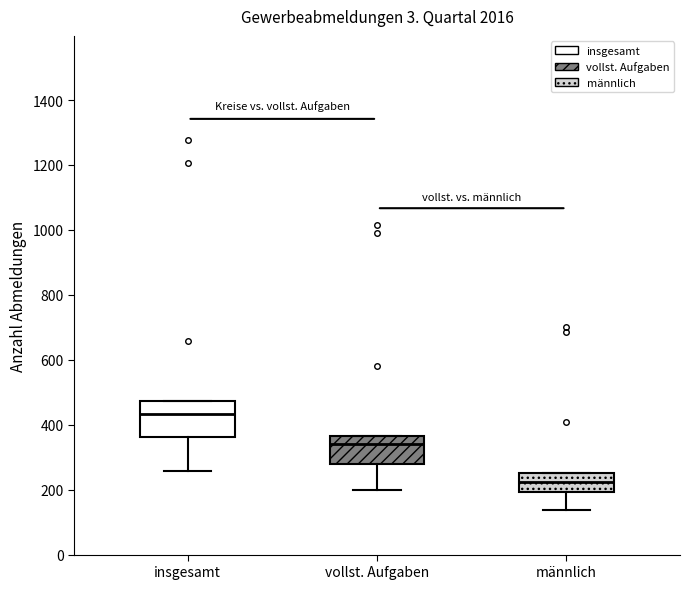

Reading left to right, transcribe this box plot: for each box, give where its median line is, the range the box spans, and where its two whiskers end, as read against the y-axis. The values are not printed on the chart, so give them approximately, as read against the axis.

insgesamt: median 440, box 360 to 480, whiskers 260 to 480
vollst. Aufgaben: median 340, box 280 to 360, whiskers 200 to 360
männlich: median 220, box 200 to 260, whiskers 140 to 260